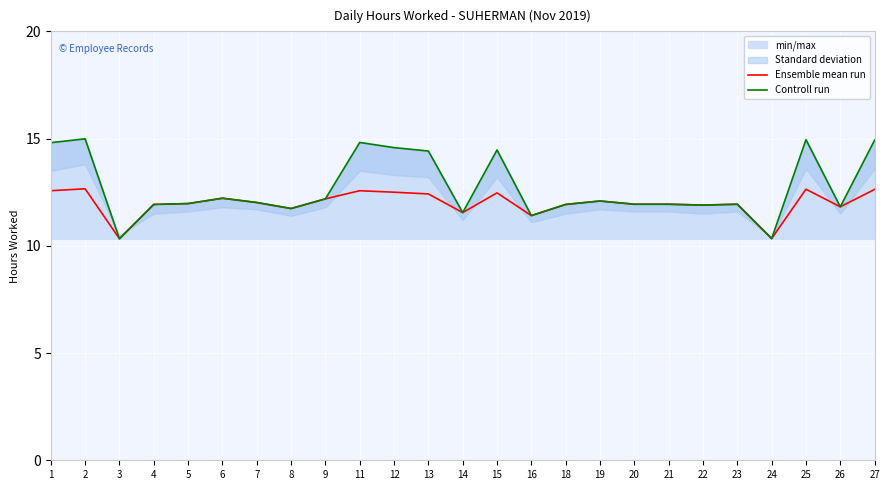

At which label does Ensemble mean run first exceed 11?

1